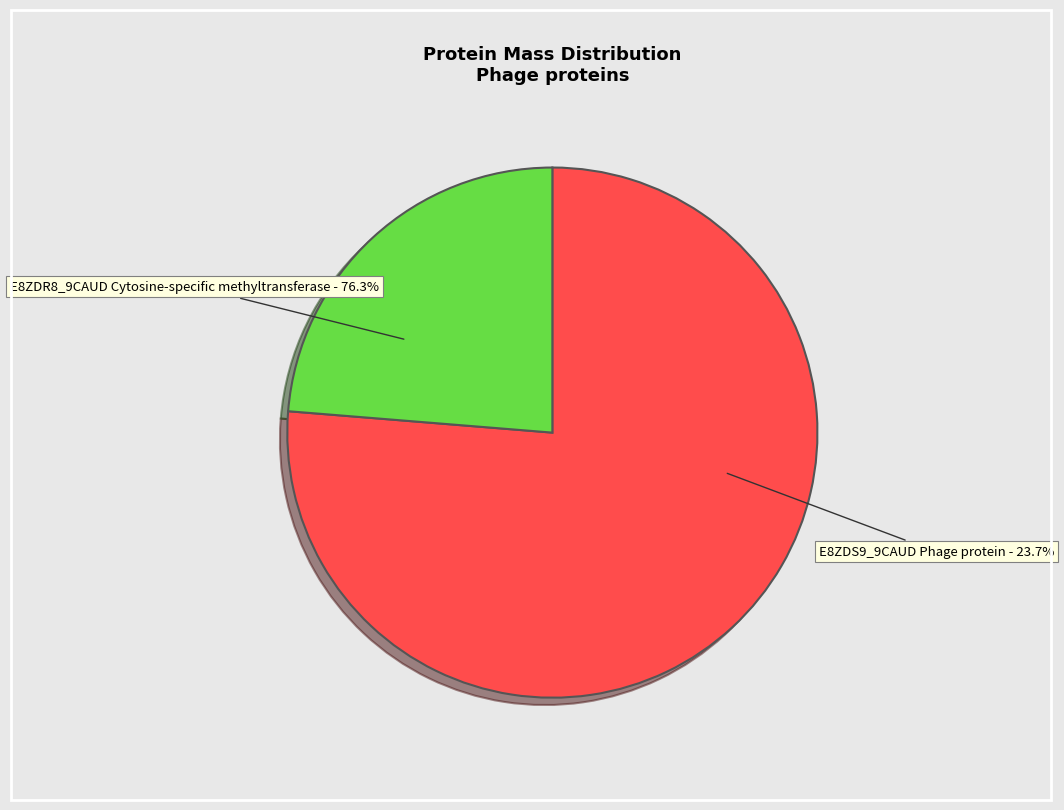

To the nearest percent, what is the average slice percentage?

50%